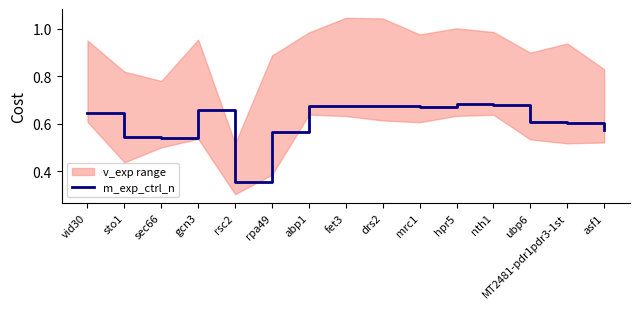

List the labels in order of value, smallest first.

rsc2, sec66, sto1, rpa49, asf1, MT2481-pdr1pdr3-1st, ubp6, vid30, gcn3, mrc1, drs2, abp1, fet3, nth1, hpr5